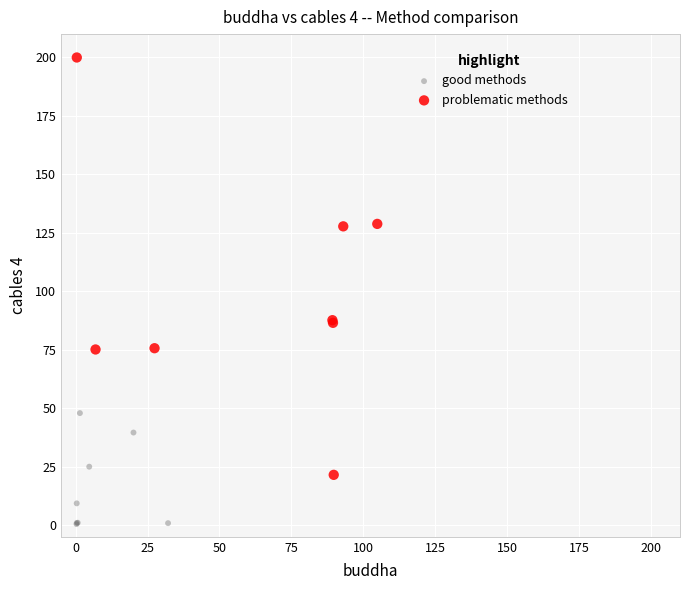

Which series reaches the minimum Y coordinate?

good methods